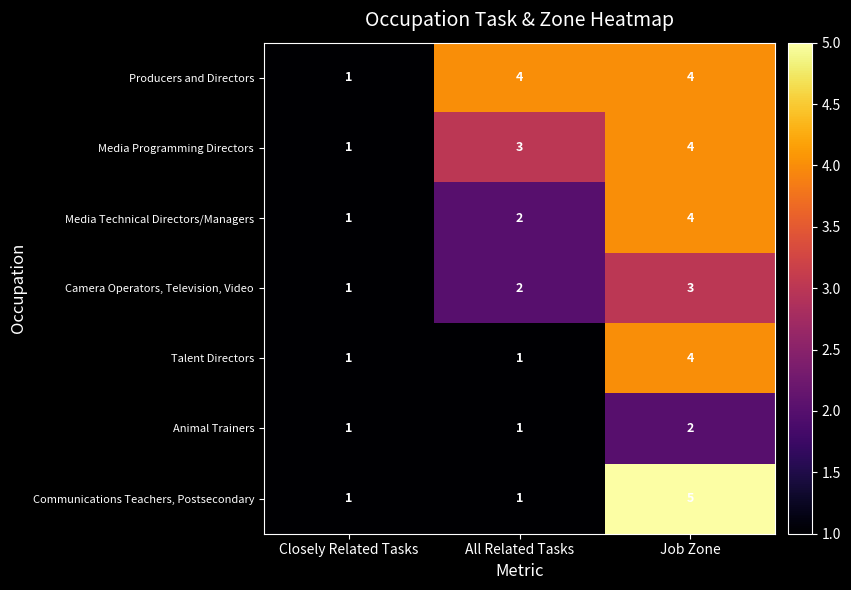

Which series has the largest total across all categories?

Producers and Directors